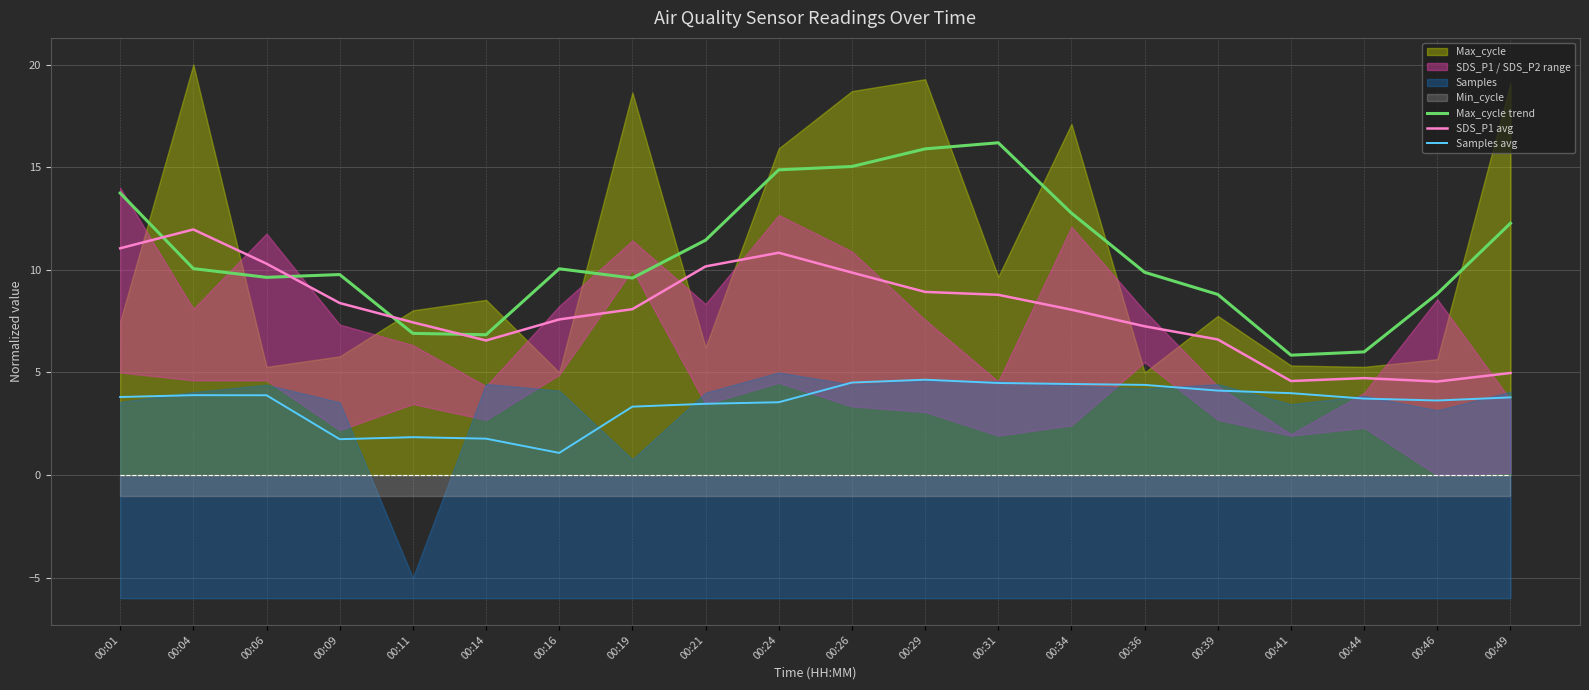

Is it true that SDS_P1 avg equals 2.1 at 00:09?

False